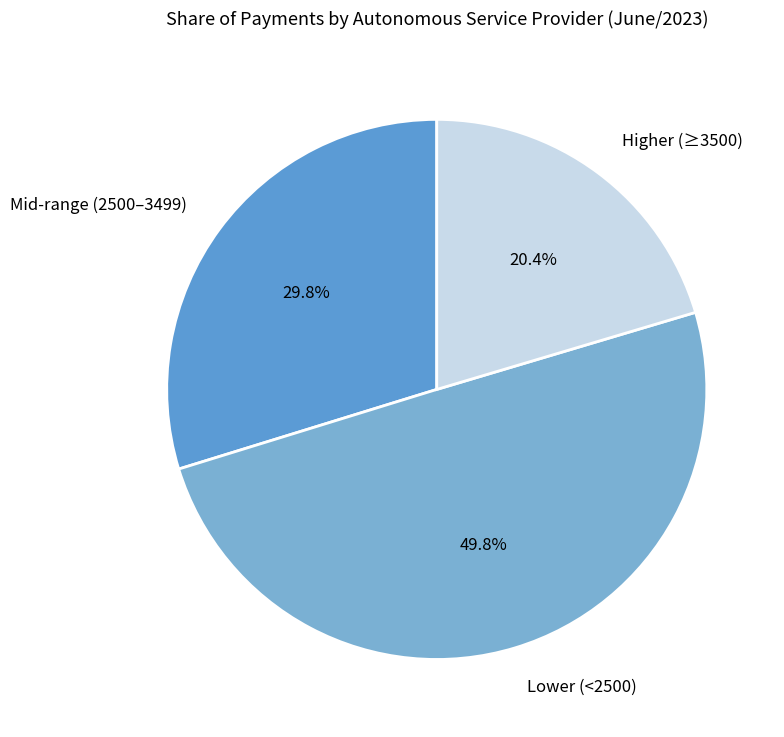

How many segments does this pie chart have?

3